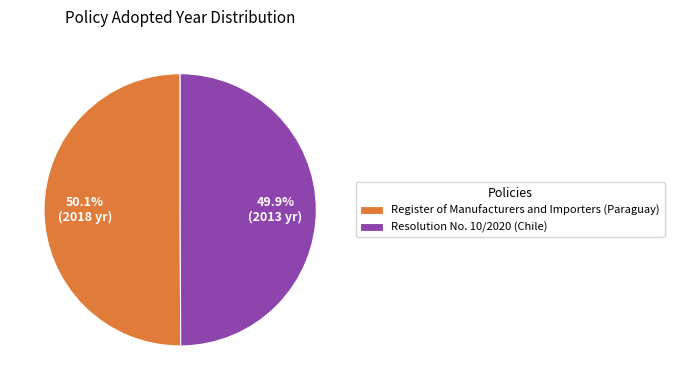

To the nearest percent, what percentage of the pie is Resolution No. 10/2020 (Chile)?

50%